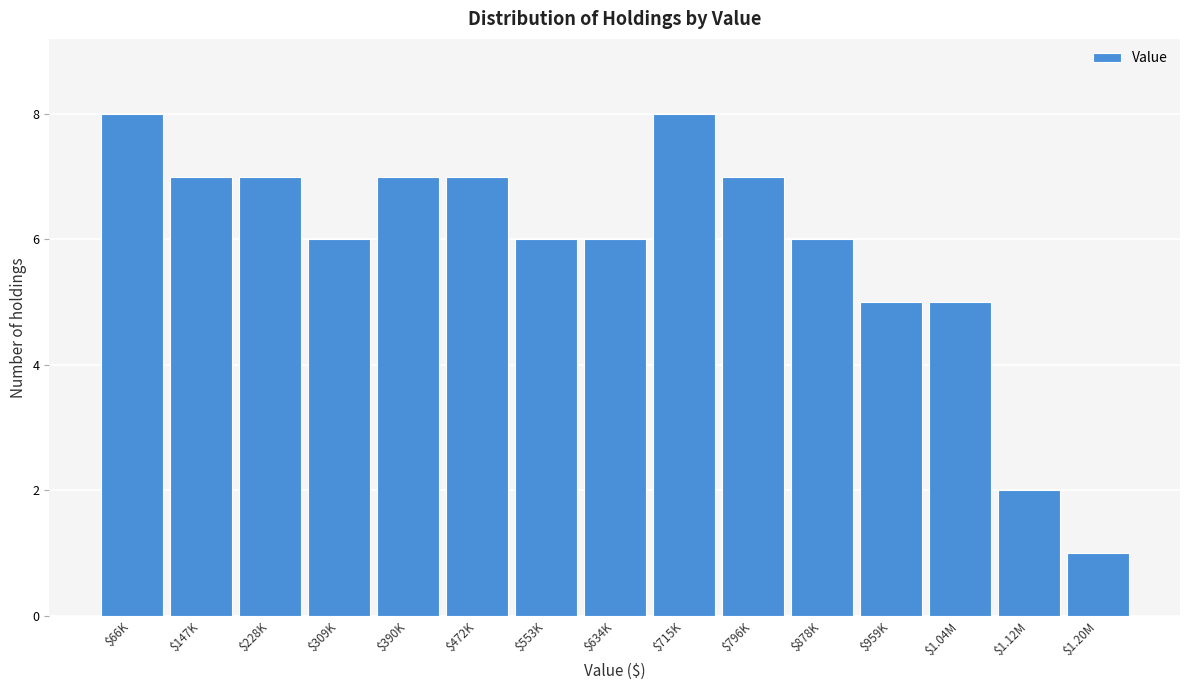

Reading right to left, list all the values displayed in this chart.

1	2	5	5	6	7	8	6	6	7	7	6	7	7	8